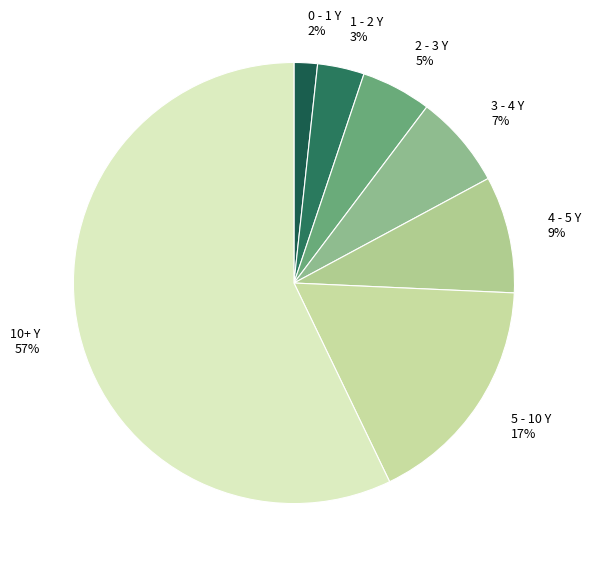

What is the majority slice?

10+ Y